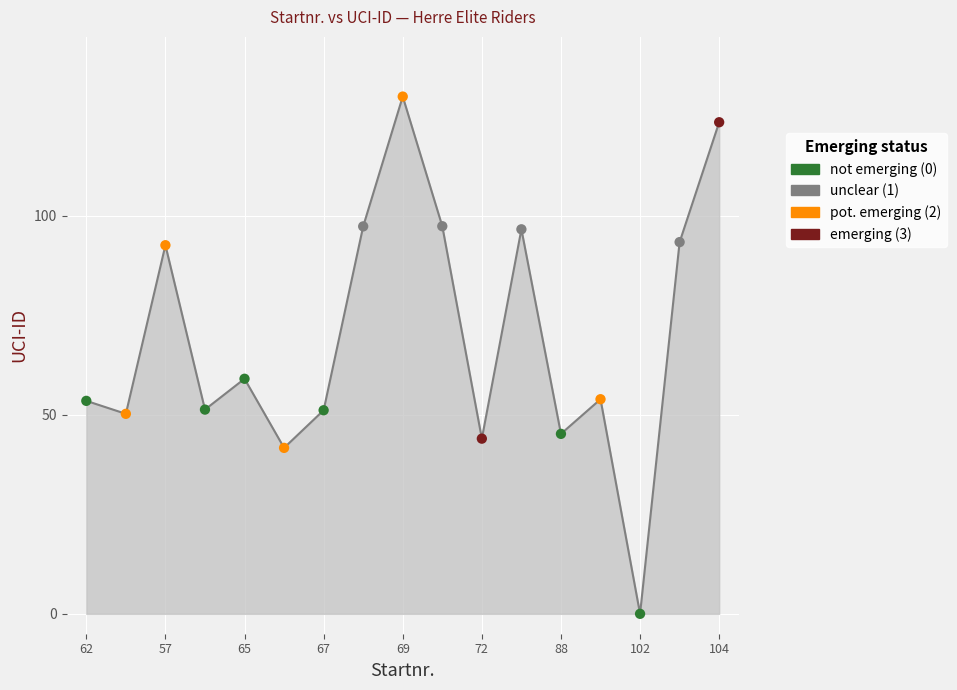

What is the difference between the maximum and minimum values?

130.0